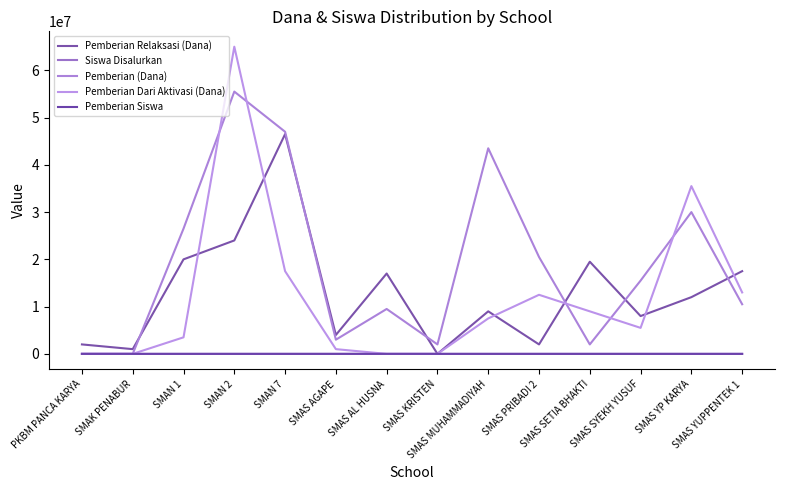

Which series has the largest total across all categories?

Pemberian (Dana)